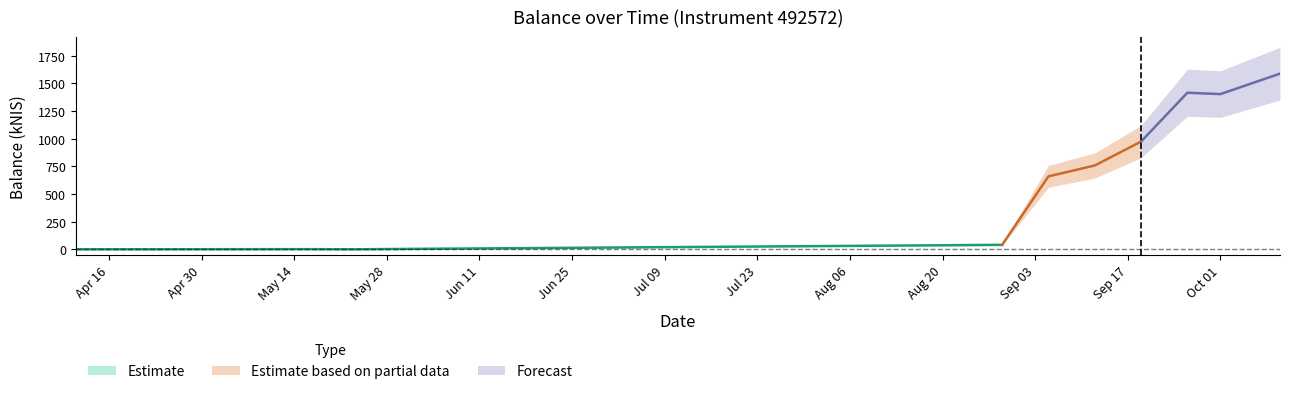

What is the maximum value shown in the chart?

1587.2